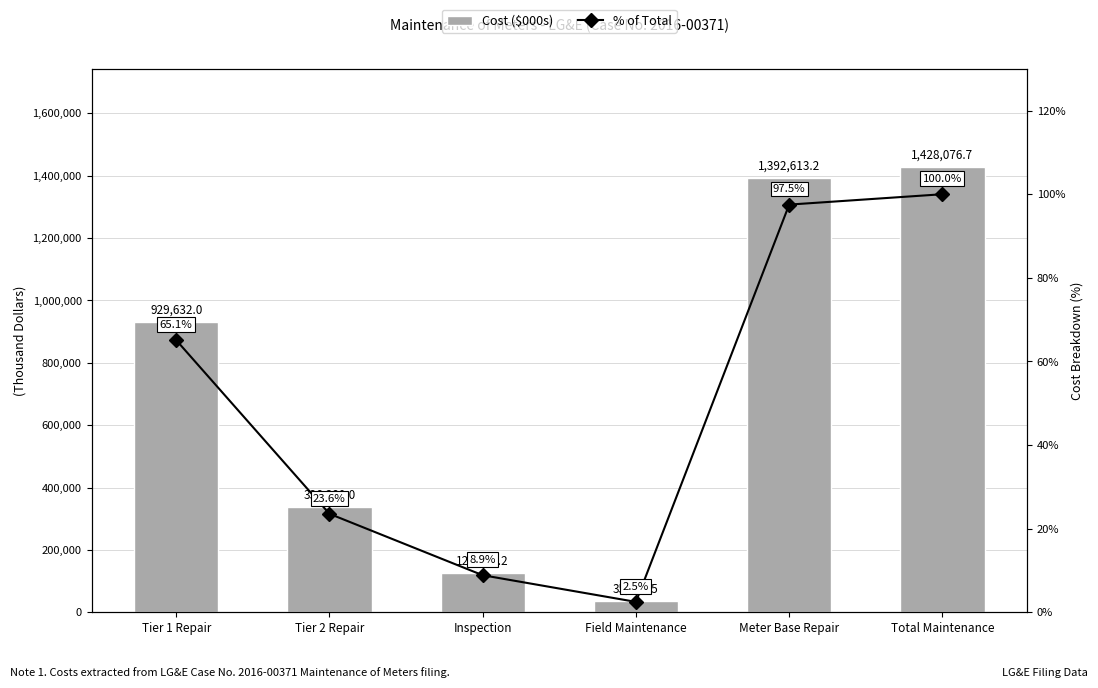

At which label does % of Total first exceed 65?

Tier 1 Repair